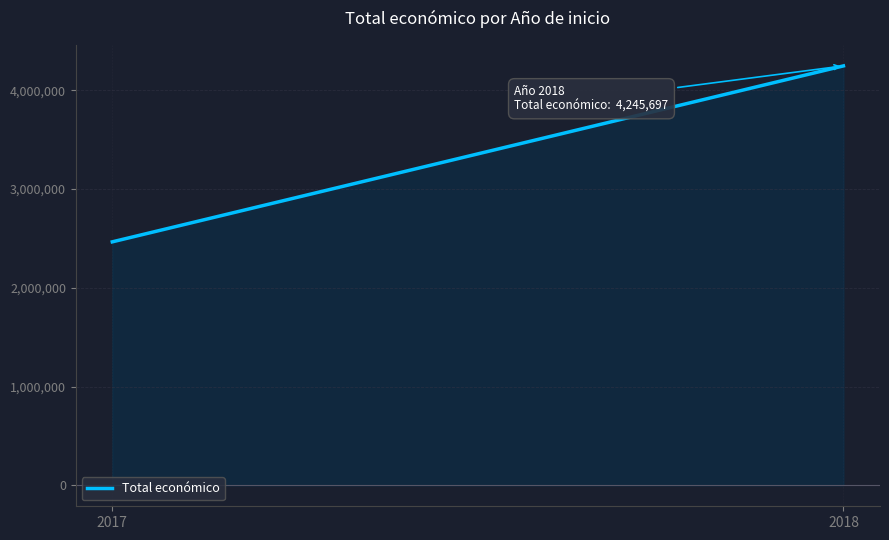

Count the number of categories in the chart.

300